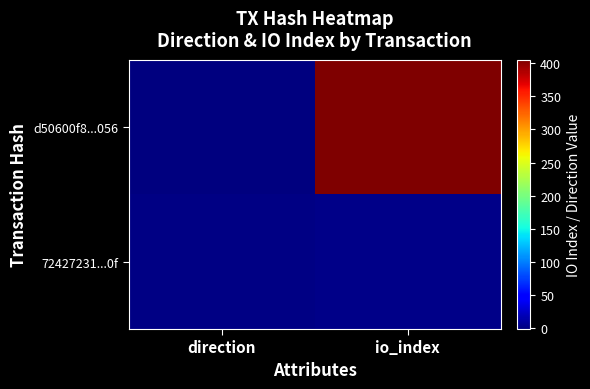

Which label corresponds to the smallest value in the chart?

direction